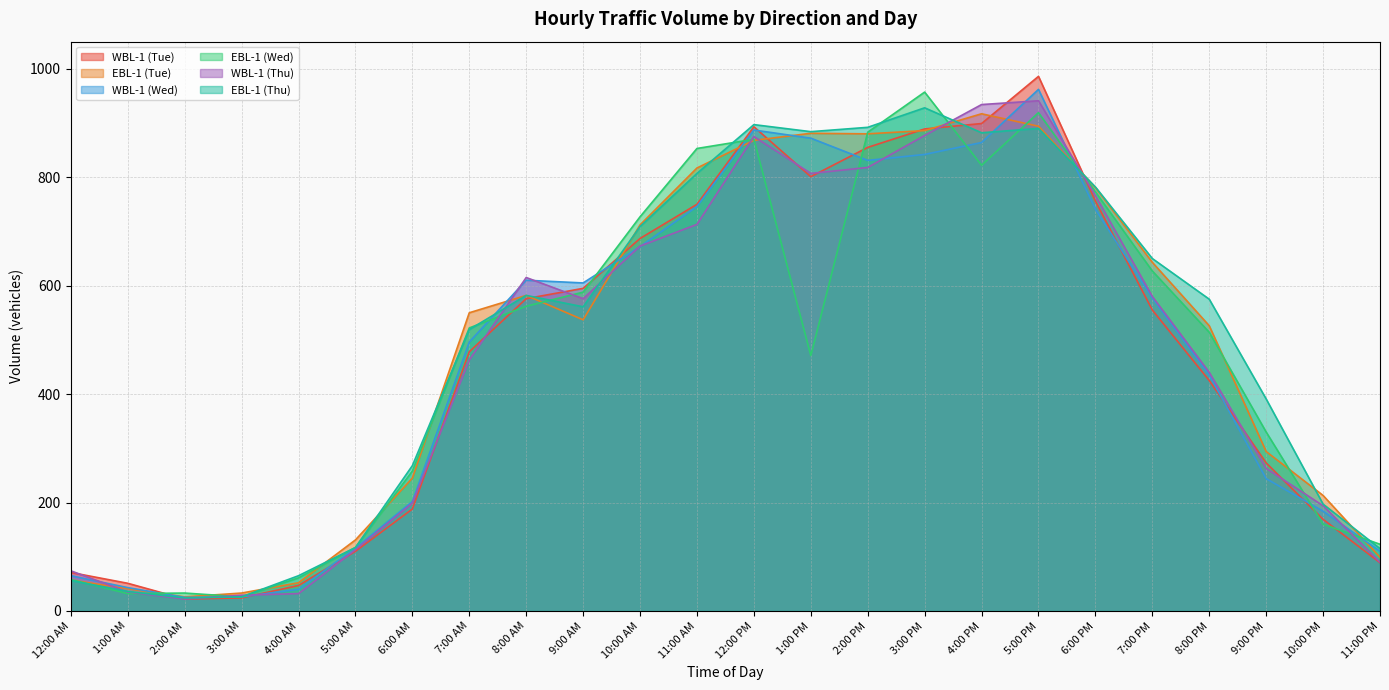

Which has a higher value, 7:00 AM or 2:00 AM?

7:00 AM